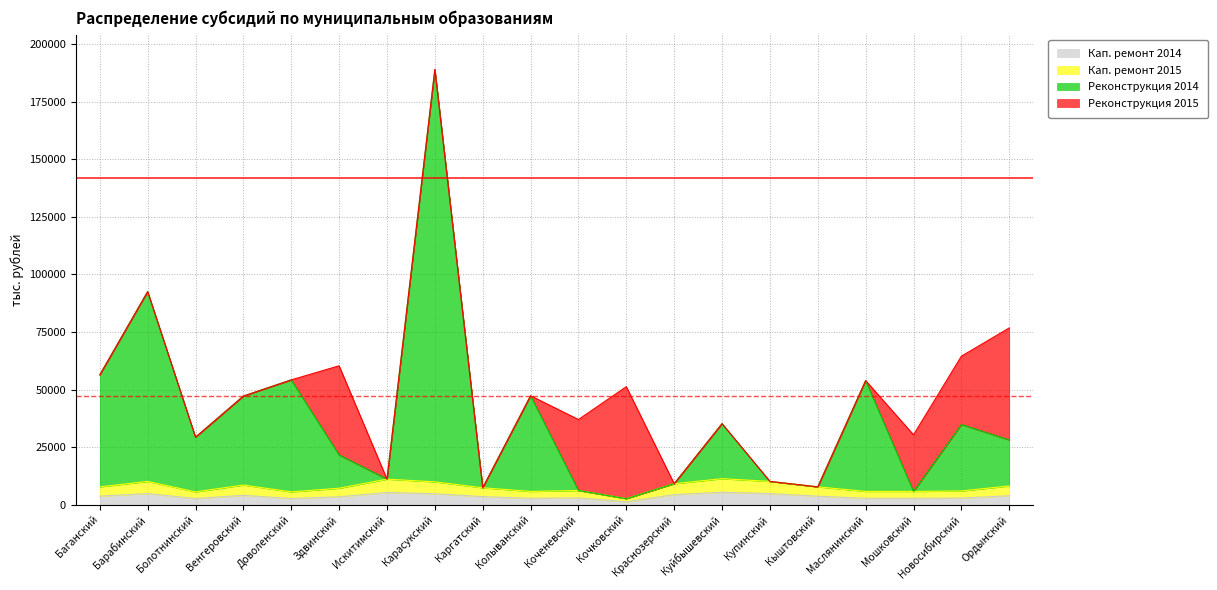

What is the maximum value for Кап. ремонт 2014?

5359.0